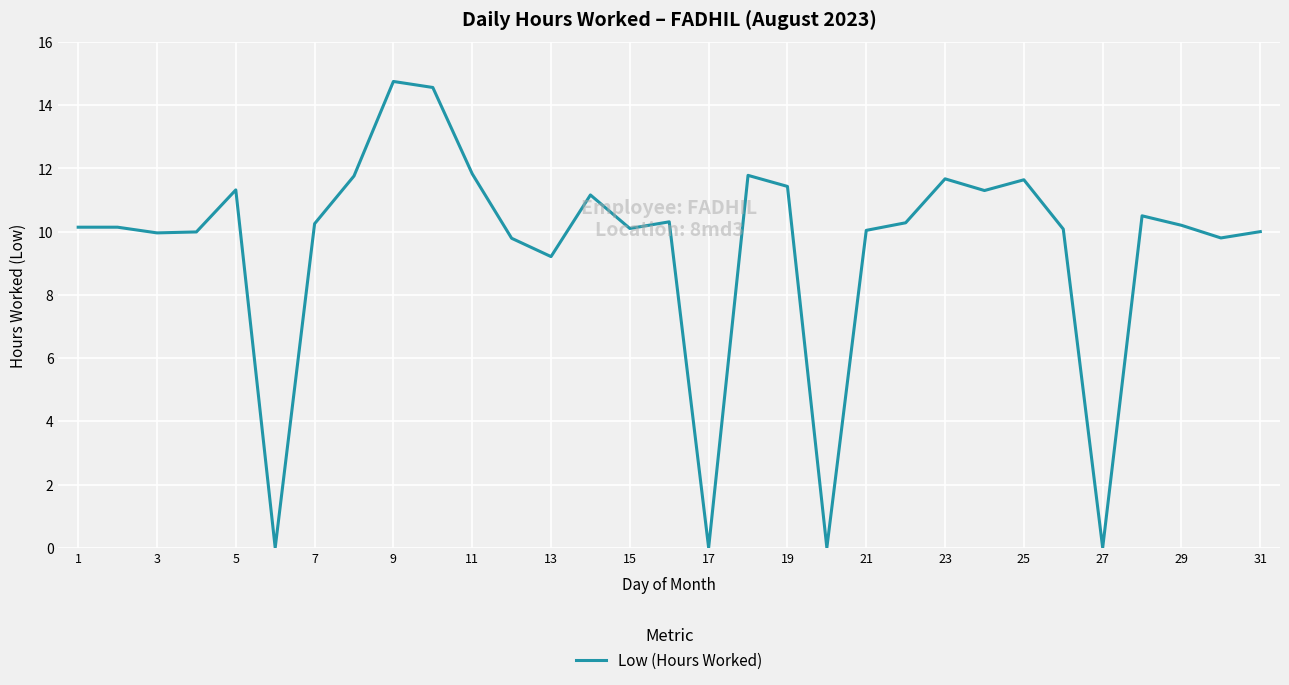

What is the difference between the maximum and minimum values?

14.8